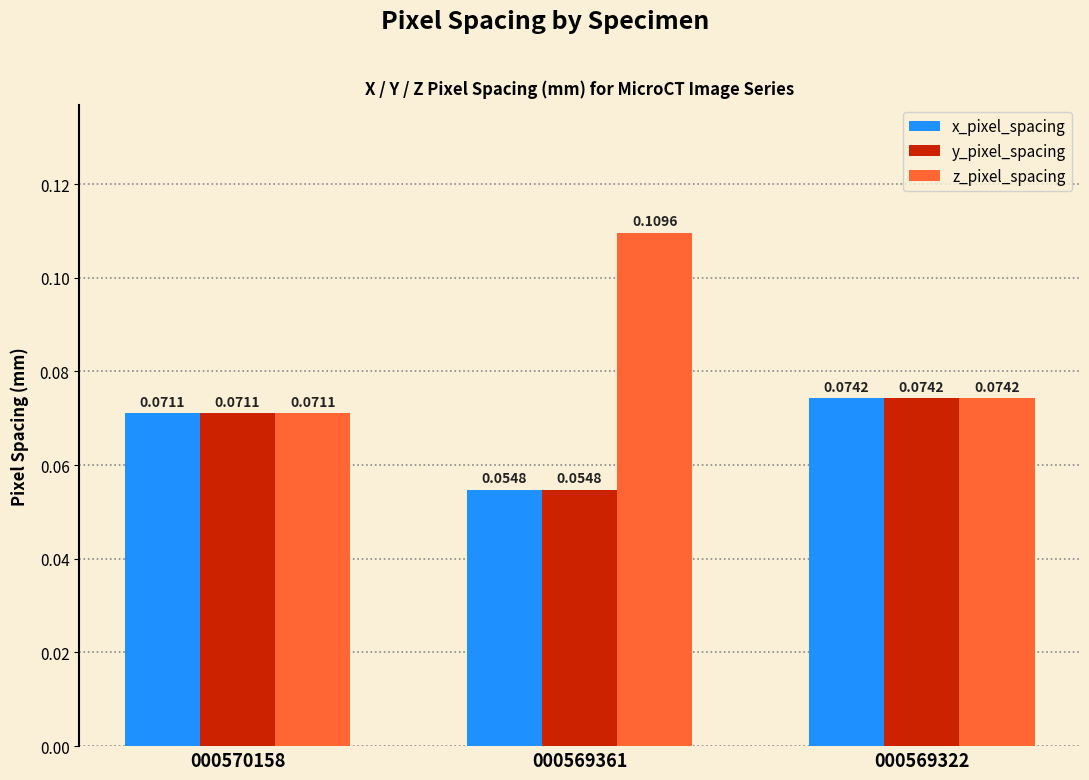

True or false: y_pixel_spacing has a value of 0.0 at 000569361.

False